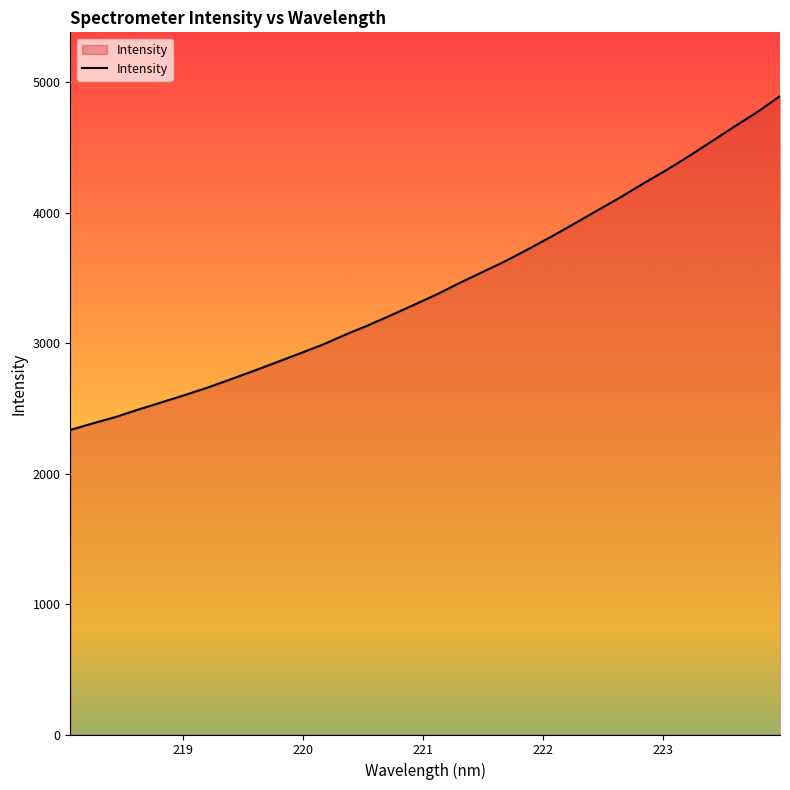

What is the maximum value shown in the chart?

4893.9